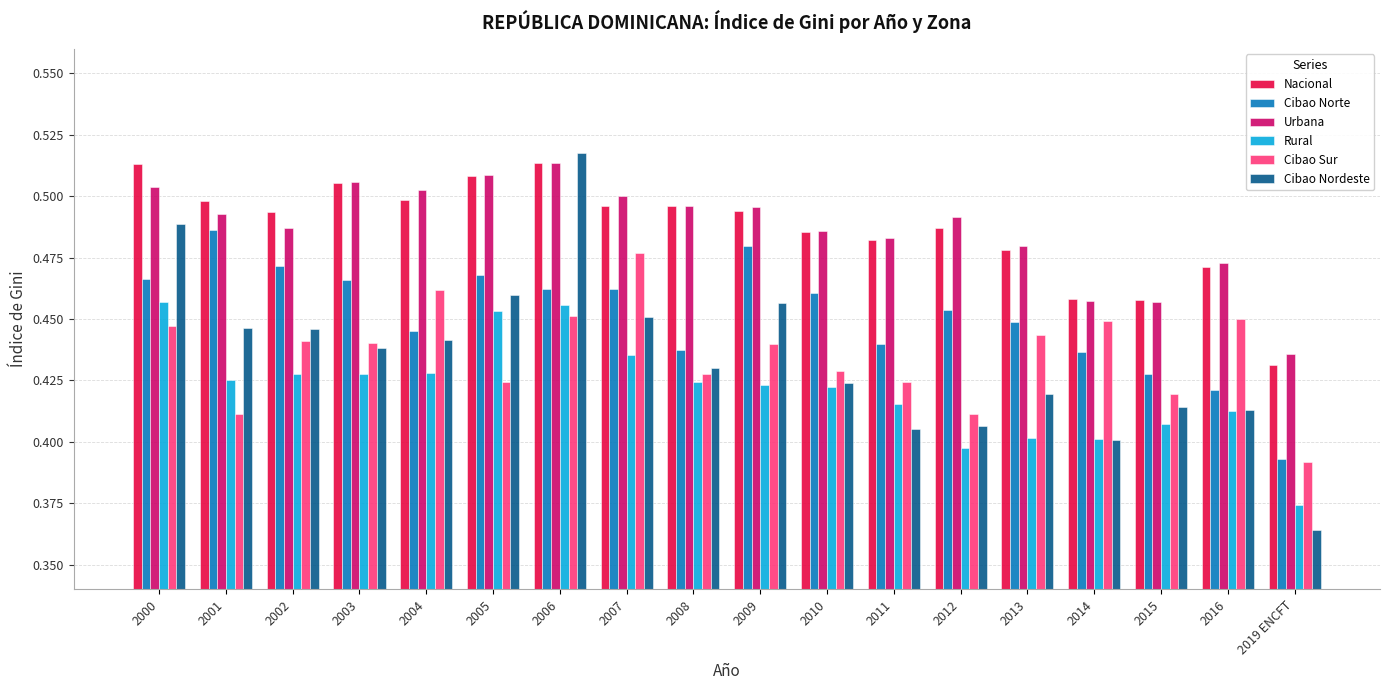

The Urbana series shows 0.1 at 2003. True or false?

False